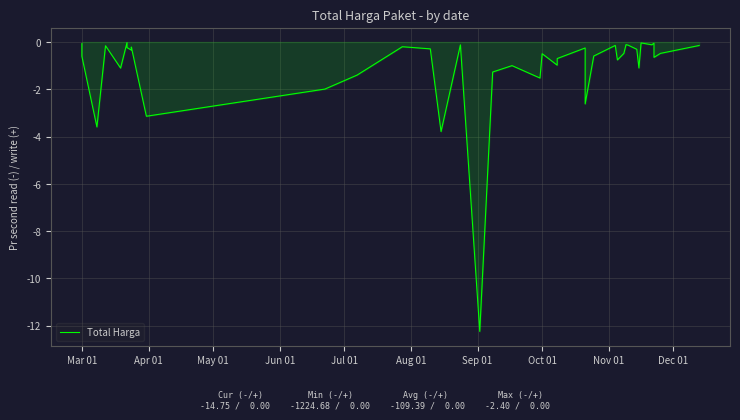

True or false: there are more than 2 points higher than both neighbors.

True